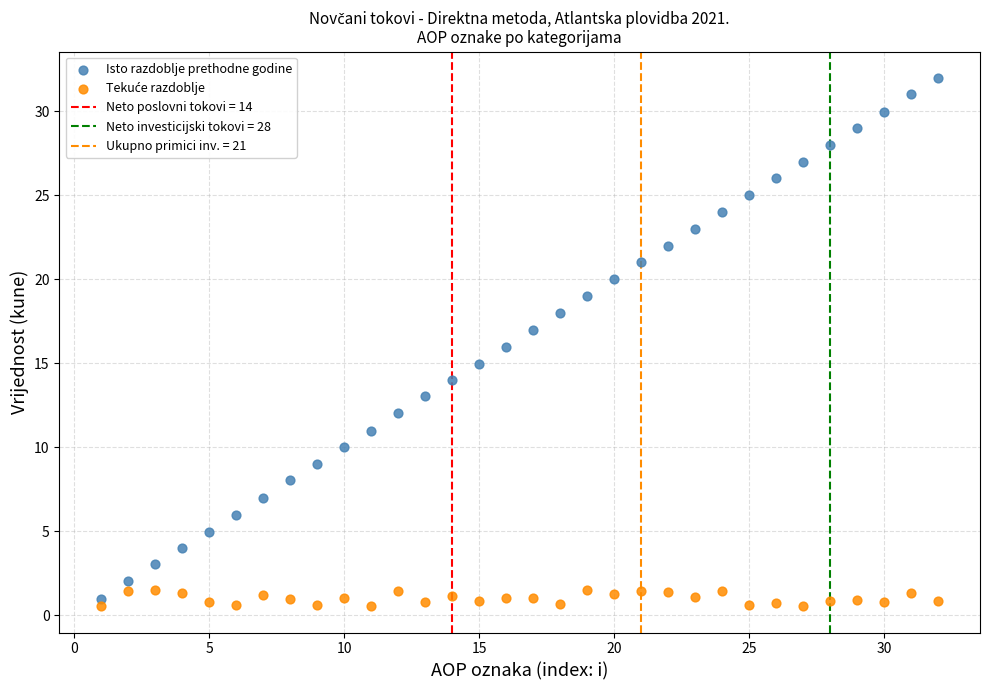

Which series contains the highest Y value?

Isto razdoblje prethodne godine